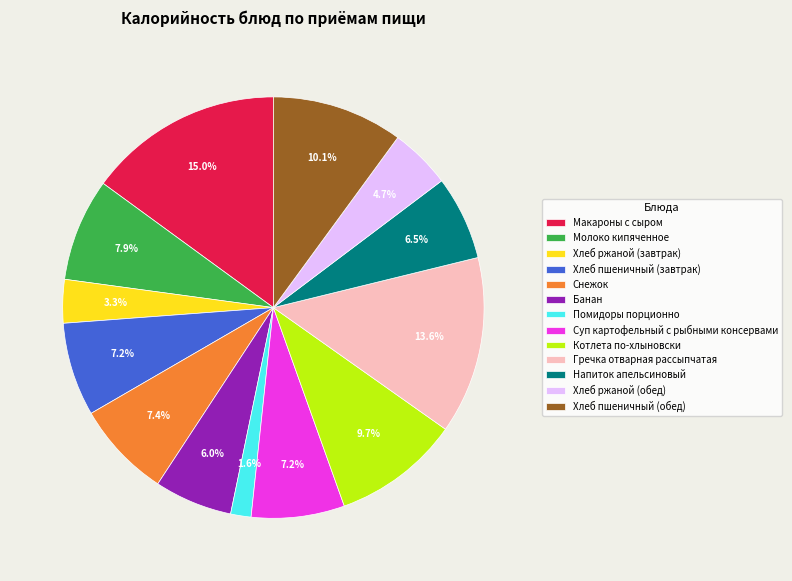

What is the ratio of the value at Банан to the value at Напиток апельсиновый?

0.9